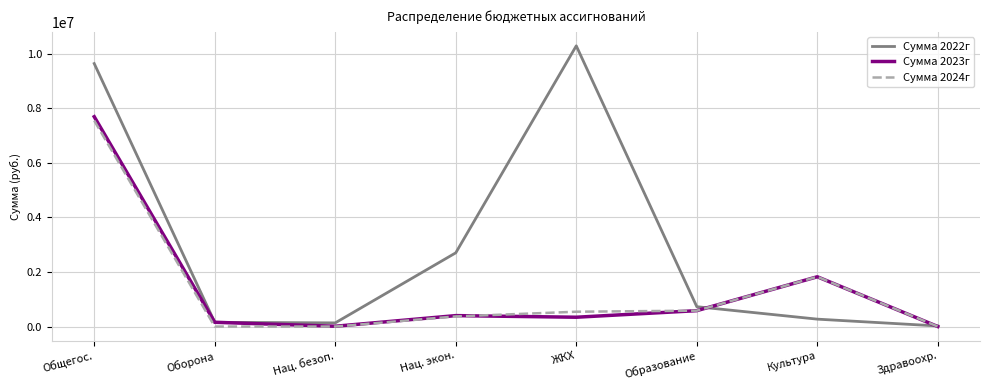

The value of Сумма 2022г at Нац. экон. is 908415.2. True or false?

False